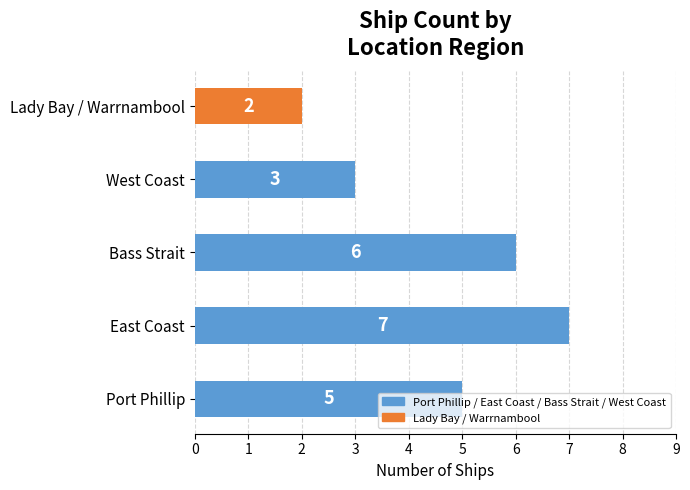

What is the difference between the second highest and second lowest values?

3